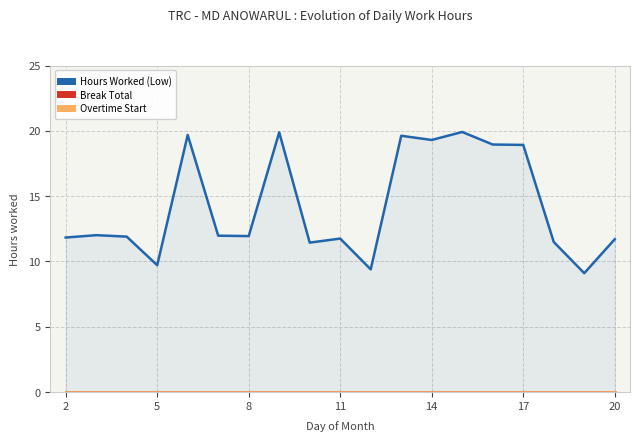

At how many categories does at least one series exceed 17?

7